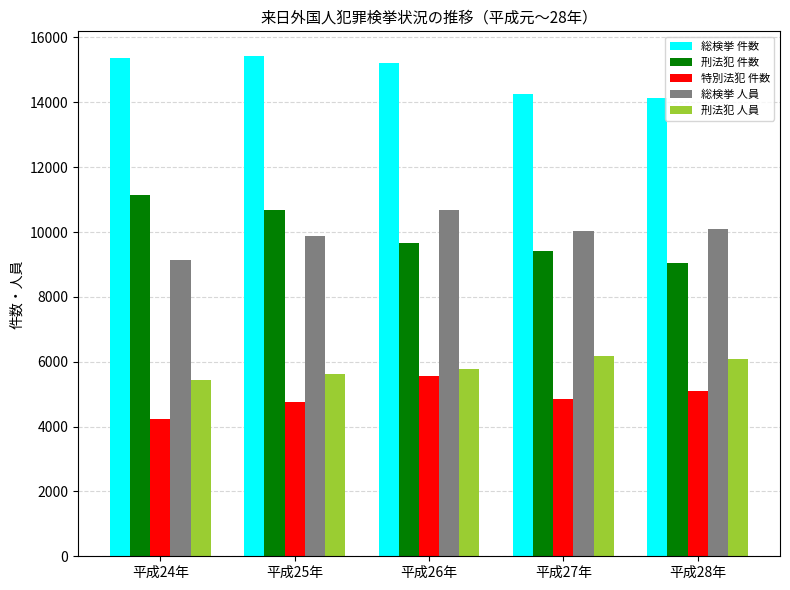

At which label does 刑法犯 件数 first exceed 9664?

平成24年